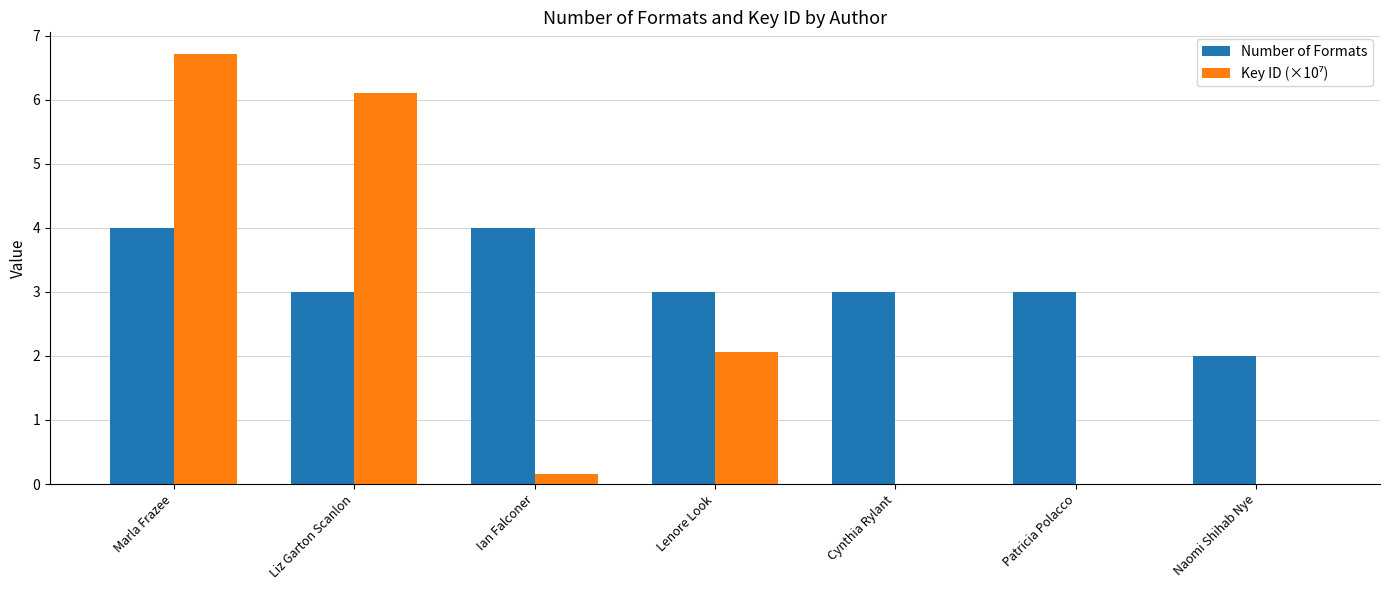

What is the total value across all series at Marla Frazee?

10.7